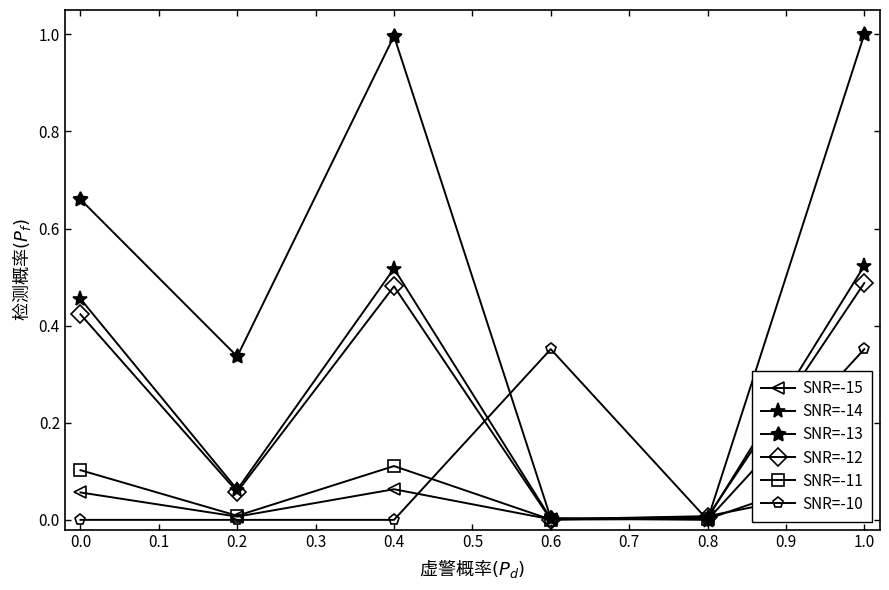

Reading left to right, what are all the values shown in this chart?

SNR=-15: 0.1	0.0	0.1	0.0	0.0	0.1
SNR=-14: 0.5	0.1	0.5	0.0	0.0	0.5
SNR=-13: 0.7	0.3	1.0	0.0	0.0	1.0
SNR=-12: 0.4	0.1	0.5	0.0	0.0	0.5
SNR=-11: 0.1	0.0	0.1	0.0	0.0	0.1
SNR=-10: 0.0	0.0	0.0	0.4	0.0	0.4